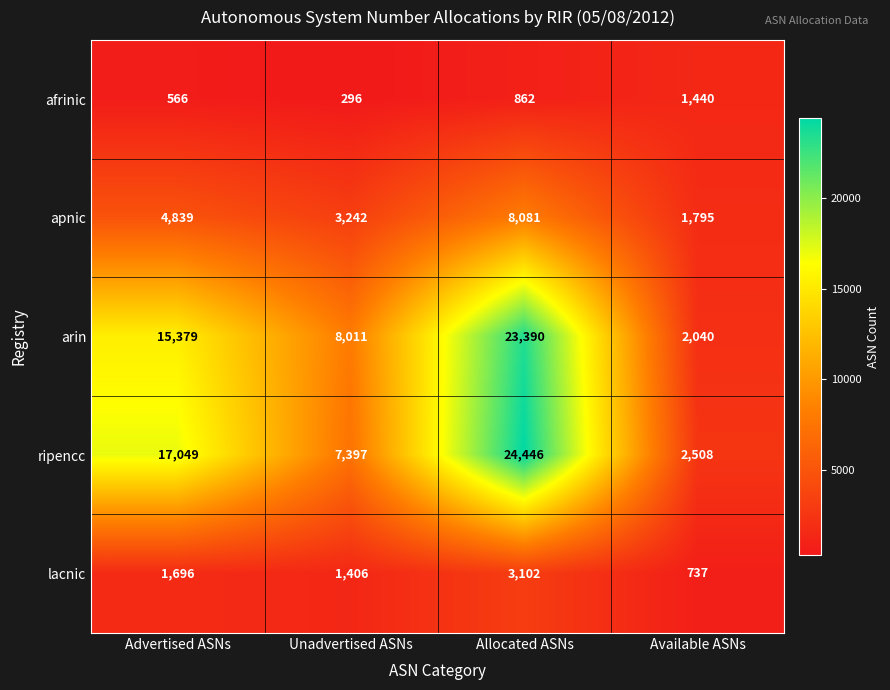

Which series has the largest range (max minus min)?

ripencc